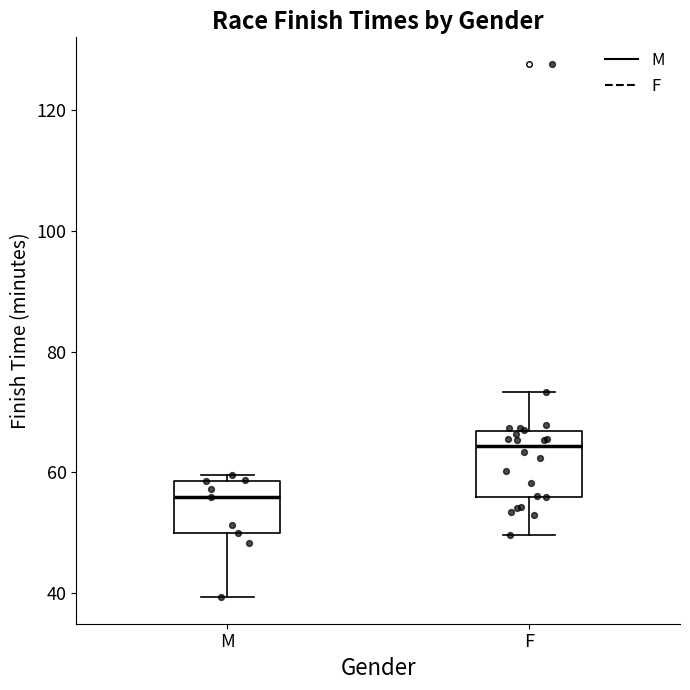

Reading left to right, read every box against the y-axis: the position of its median line, the range the box covers, and the ends of its whiskers. The values are not printed on the chart, so give them approximately, as read against the axis.

M: median 56, box 50 to 58, whiskers 40 to 60
F: median 64, box 56 to 66, whiskers 50 to 74